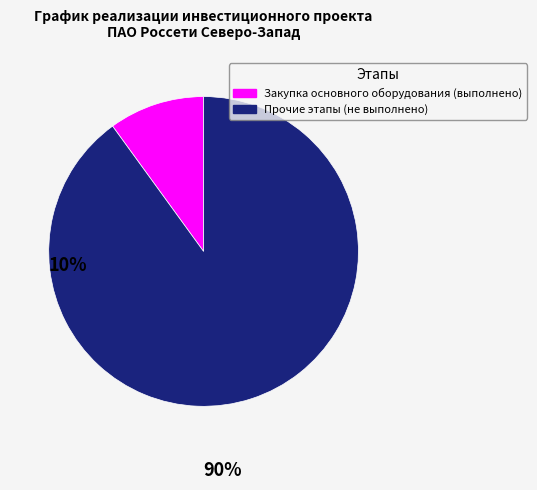

Count the number of slices in the pie.

2